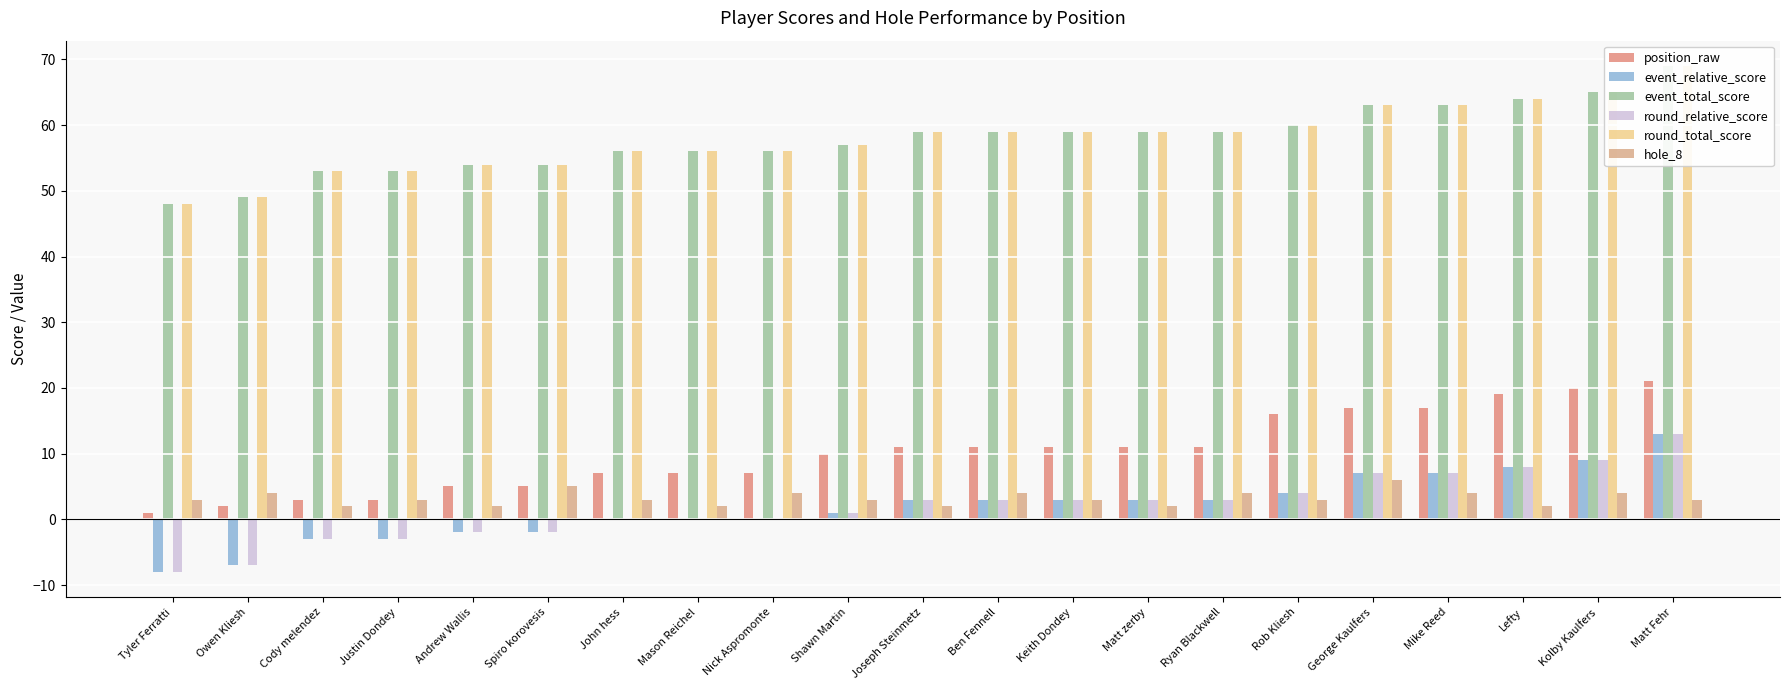

Which series has the largest total across all categories?

event_total_score